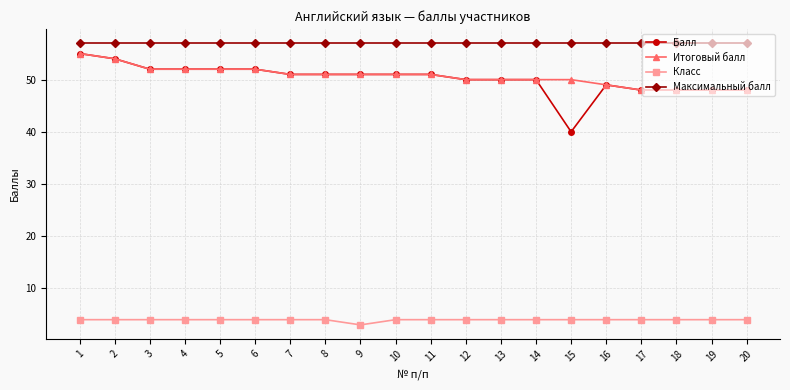

True or false: Класс and Балл cross at least once.

False